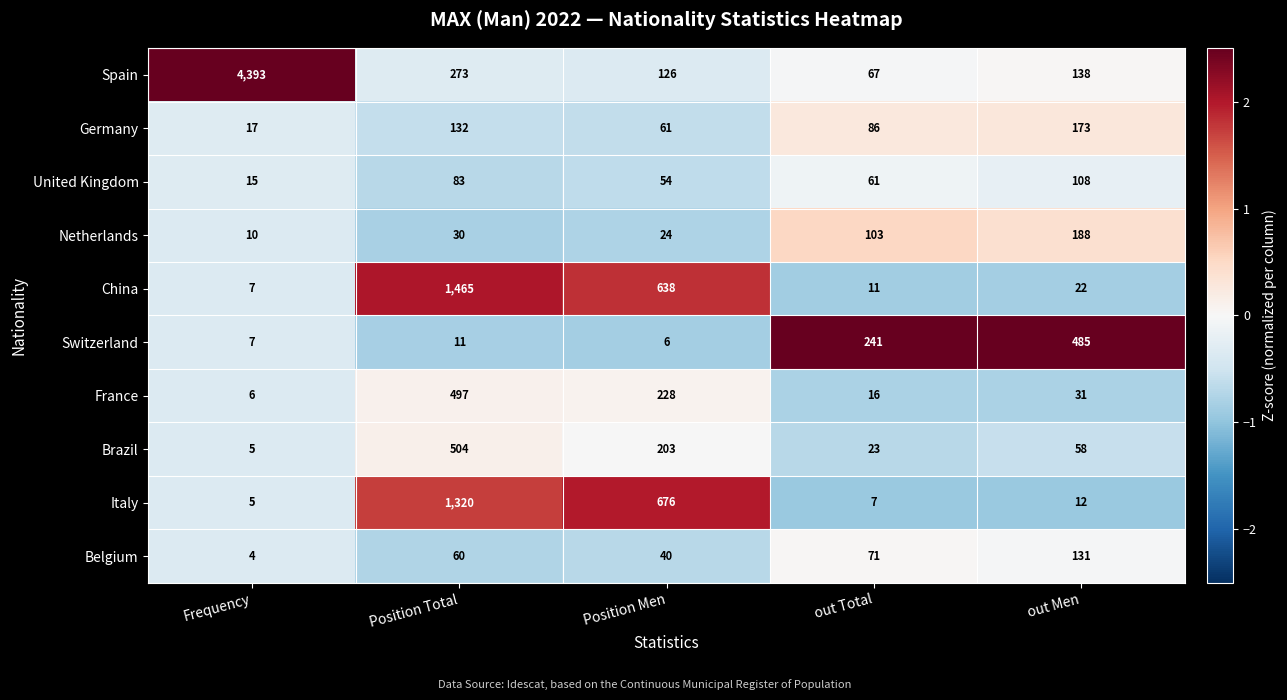

The Germany series shows 26 at Position Men. True or false?

False